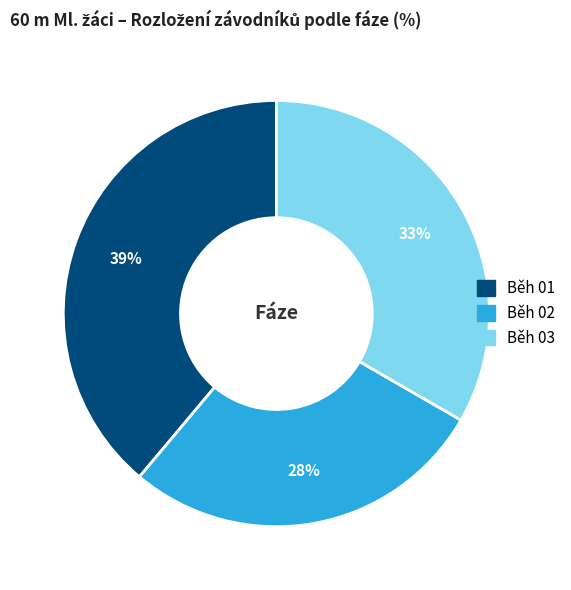

To the nearest percent, what is the difference between the Běh 02 and Běh 01 slice percentages?

11%